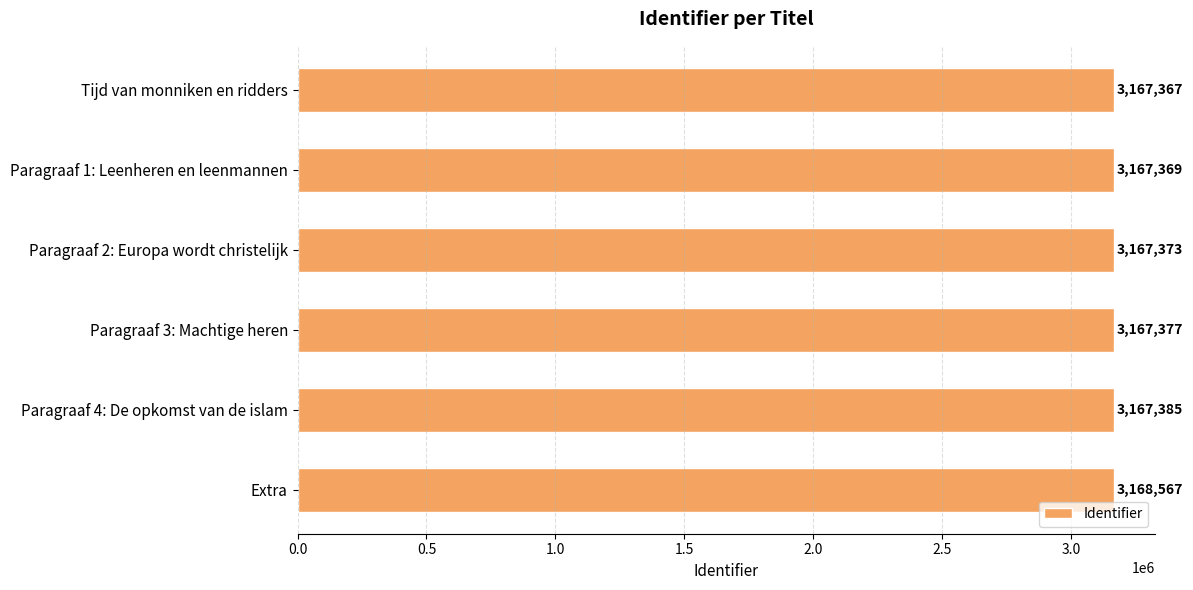

How many distinct data groups are displayed?

1